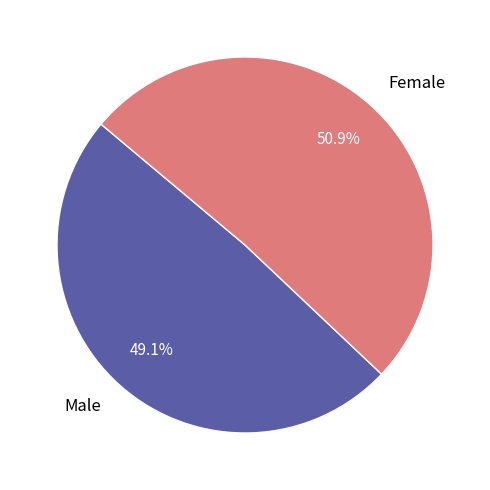

Between Female and Male, which is larger?

Female